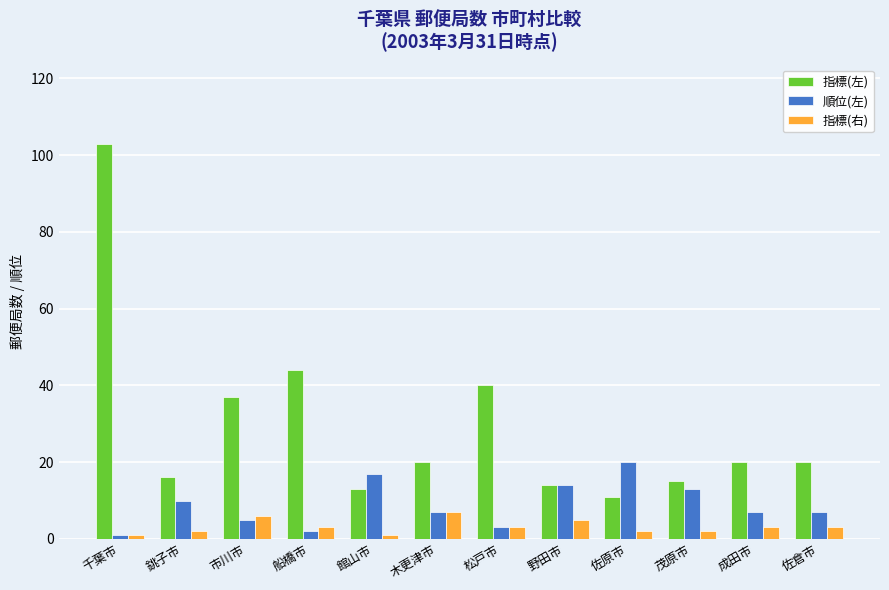

What position from the left is 野田市?

8